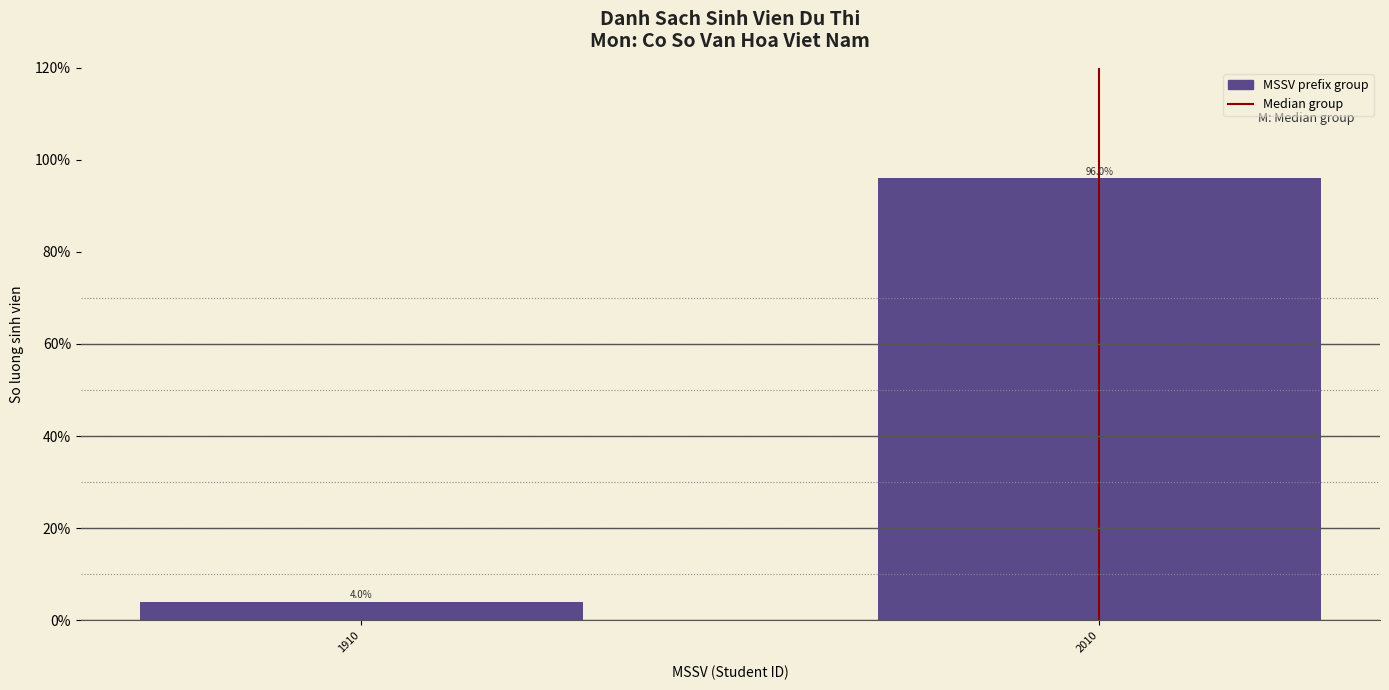

Reading right to left, what are all the values shown in this chart?

96	4